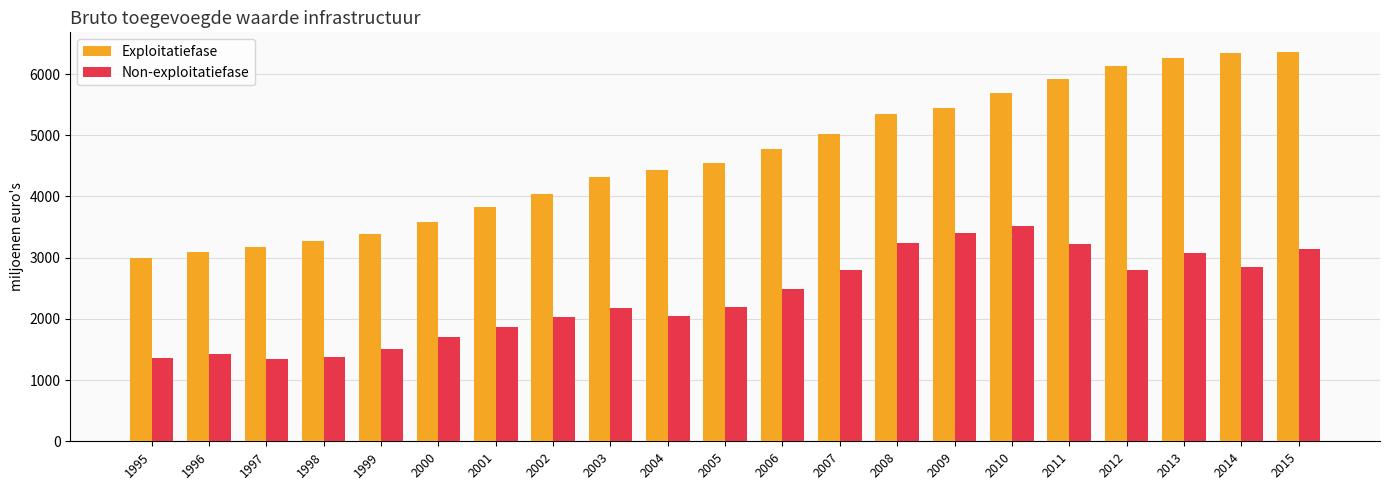

What is the value of the Non-exploitatiefase bar at the 1st from the left?

1364